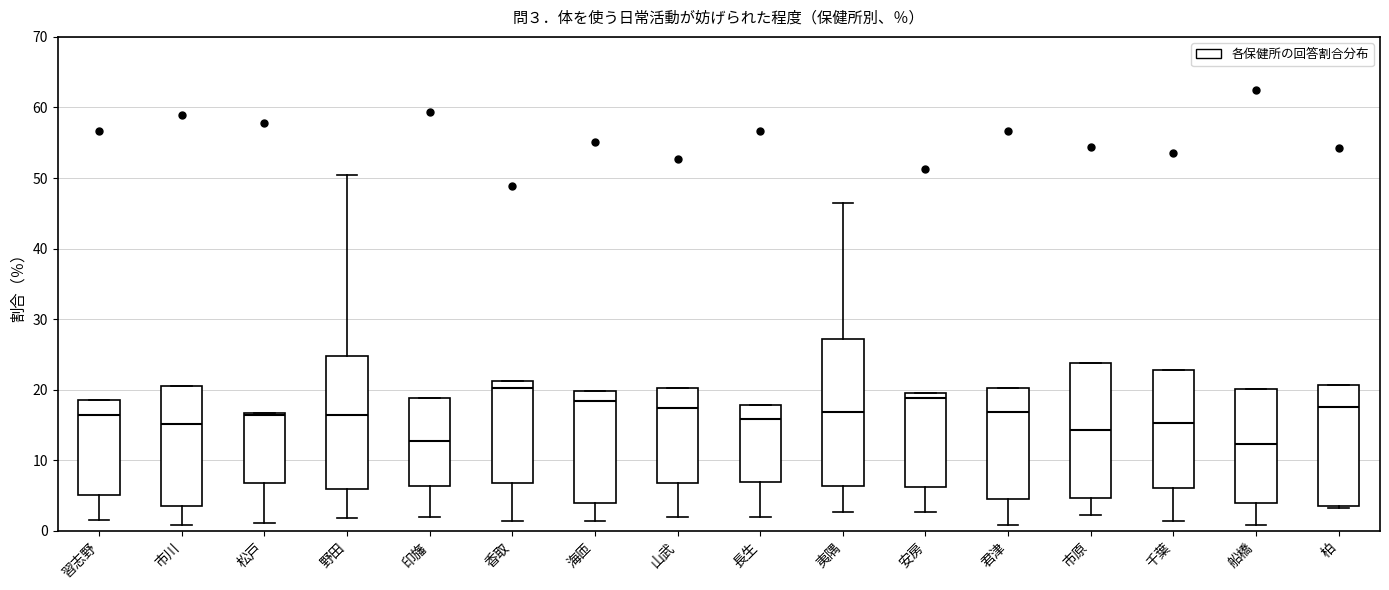

Which box is the tallest, from its lower edge to its upper edge?

夷隅